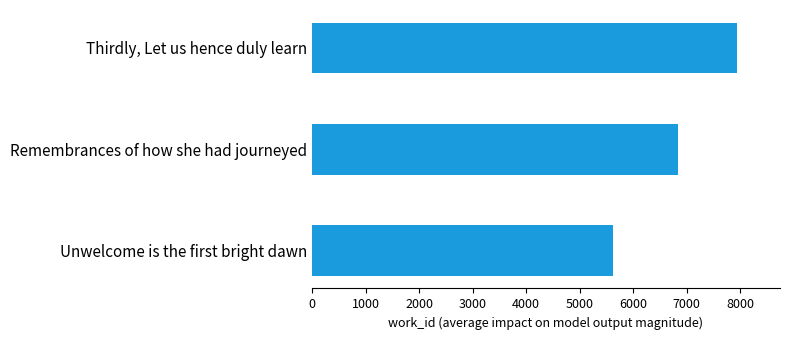

What is the difference between the maximum and minimum values?

2333